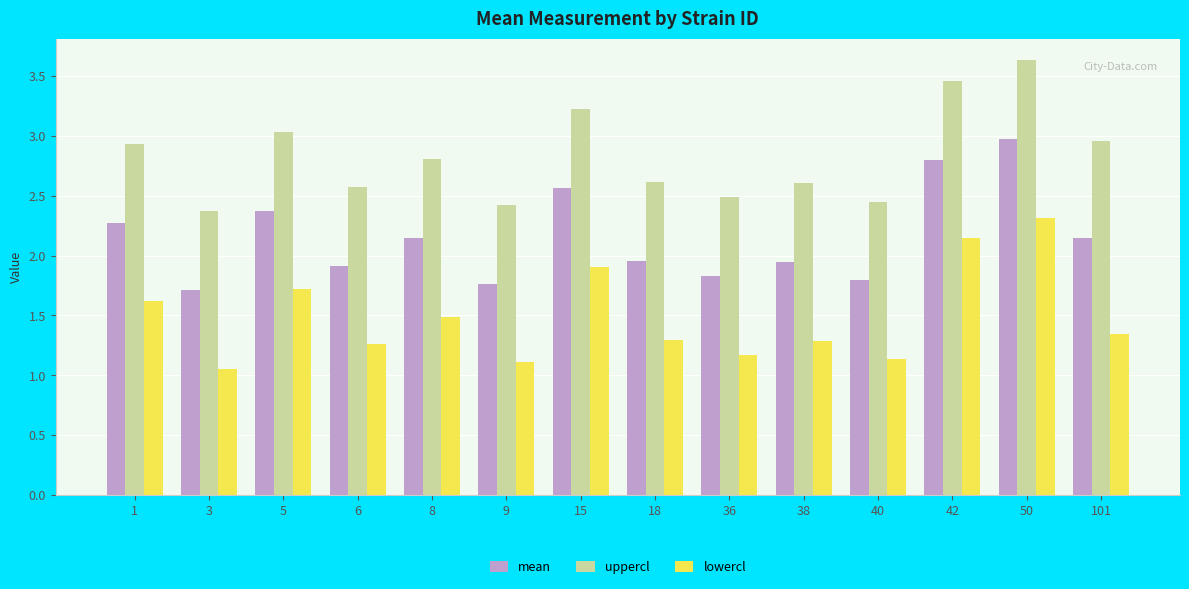

How many bars are there in each group?

3